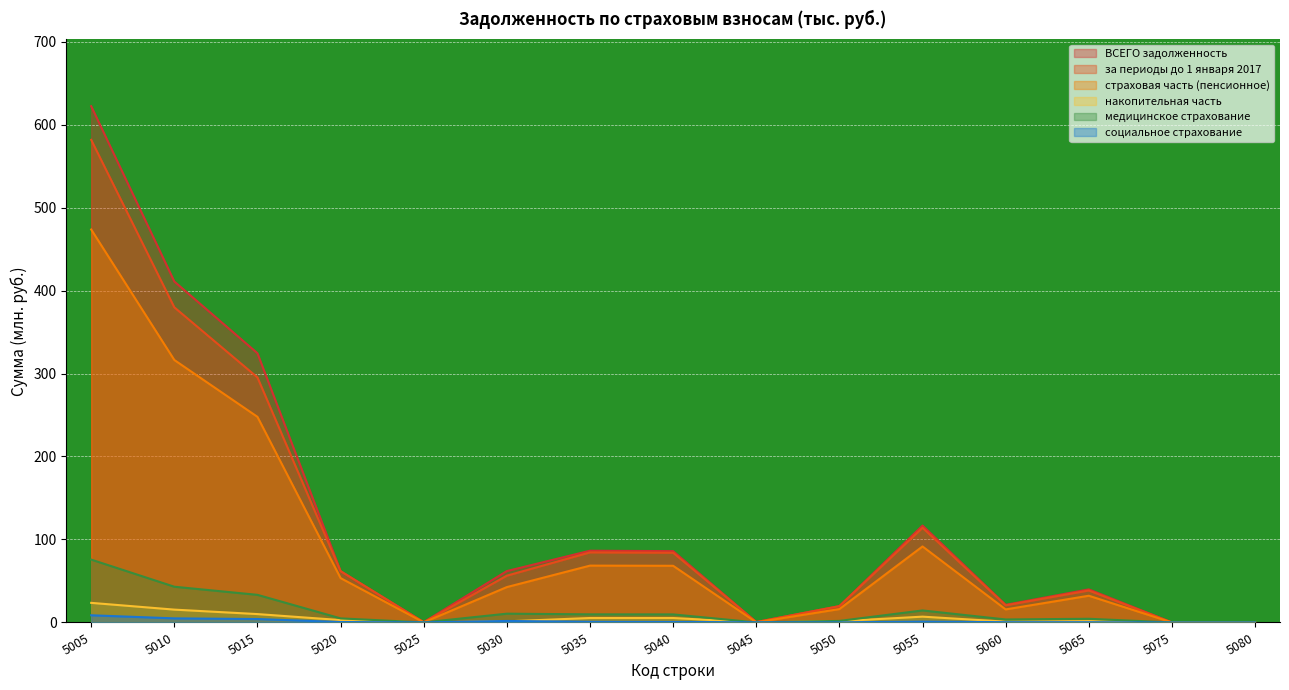

What are all the series names shown in the legend?

ВСЕГО задолженность, за периоды до 1 января 2017, страховая часть (пенсионное), накопительная часть, медицинское страхование, социальное страхование